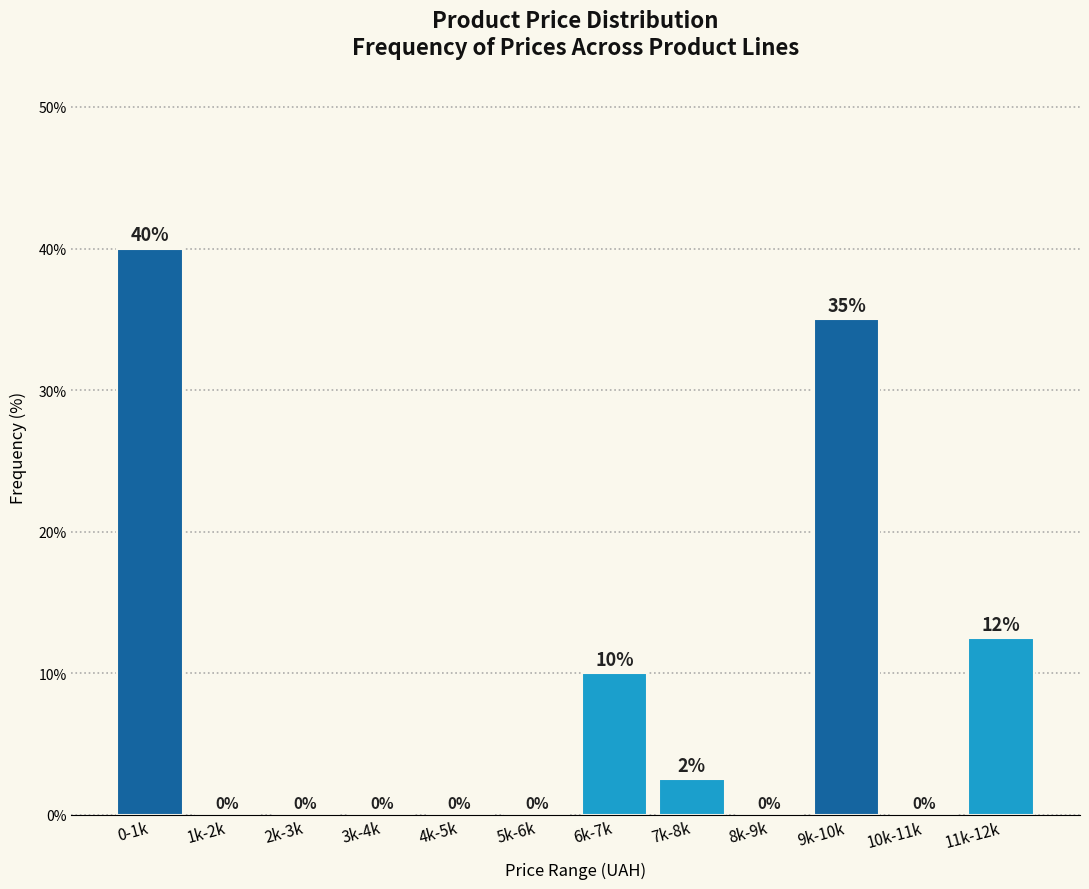

At which label is the value closest to 20?

11k-12k